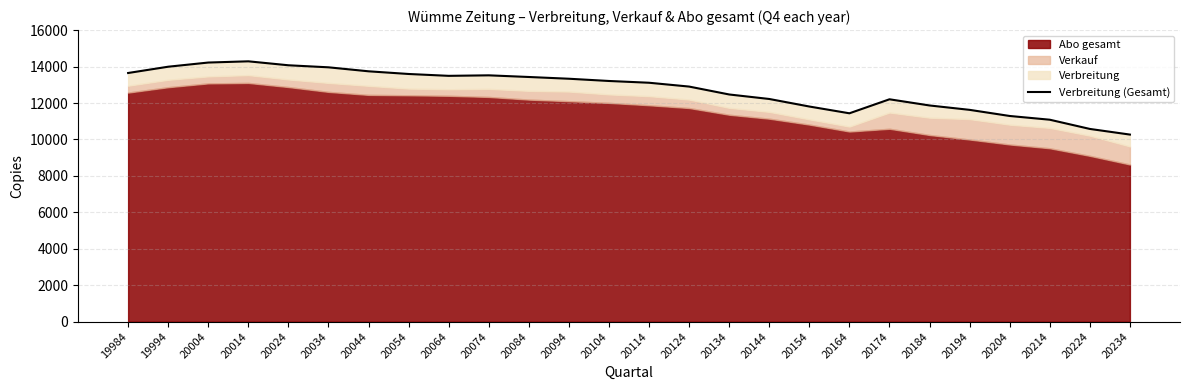

Count the number of values greater than 13210.

12